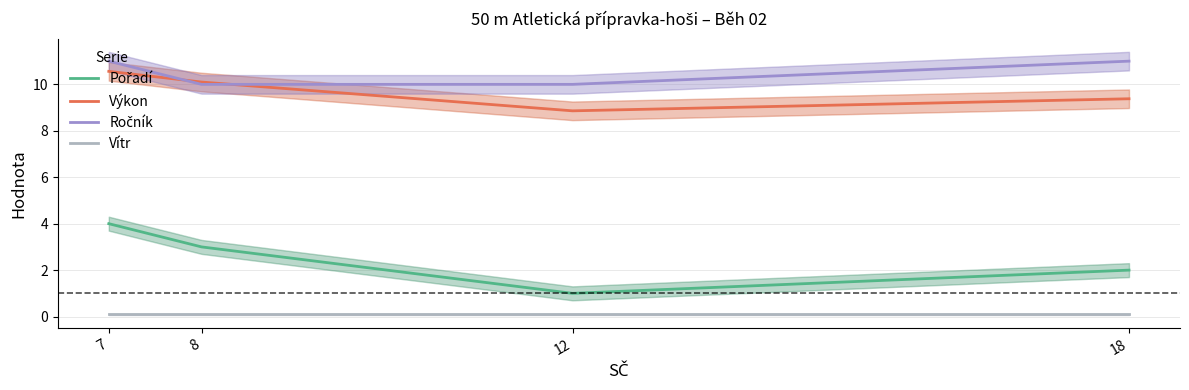

The value of Výkon at 8 is 10.1. True or false?

True